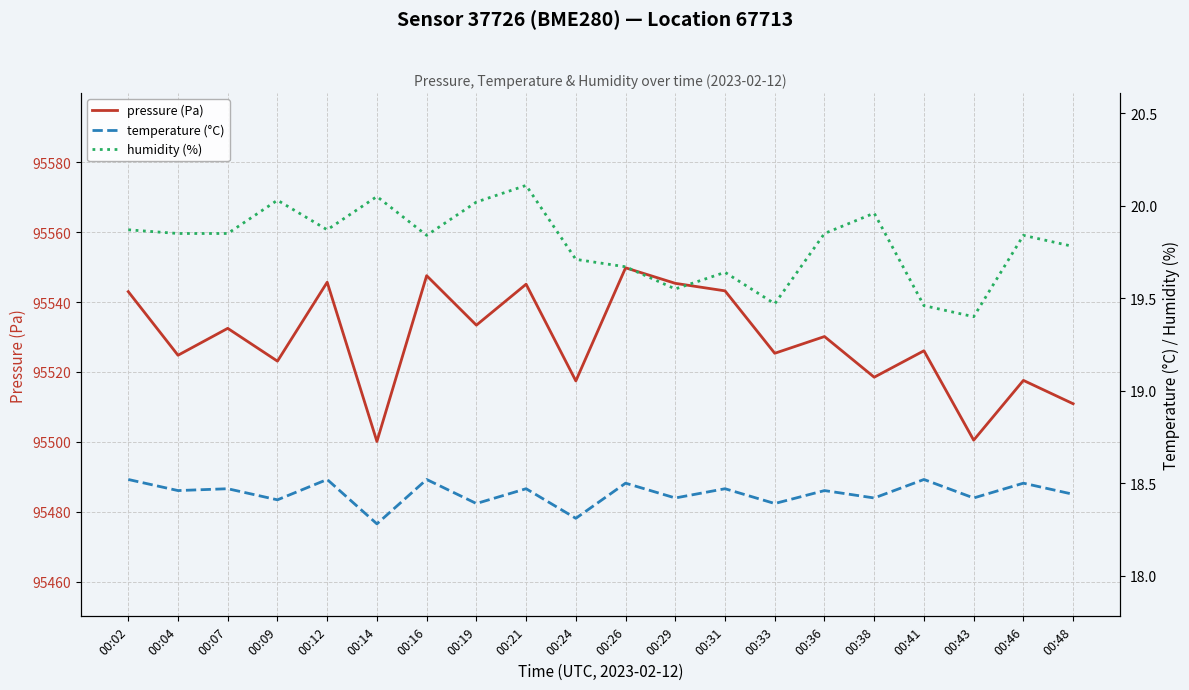

List the labels in order of temperature (°C) value, largest first.

00:02, 00:12, 00:16, 00:41, 00:26, 00:46, 00:07, 00:21, 00:31, 00:04, 00:36, 00:48, 00:29, 00:38, 00:43, 00:09, 00:19, 00:33, 00:24, 00:14